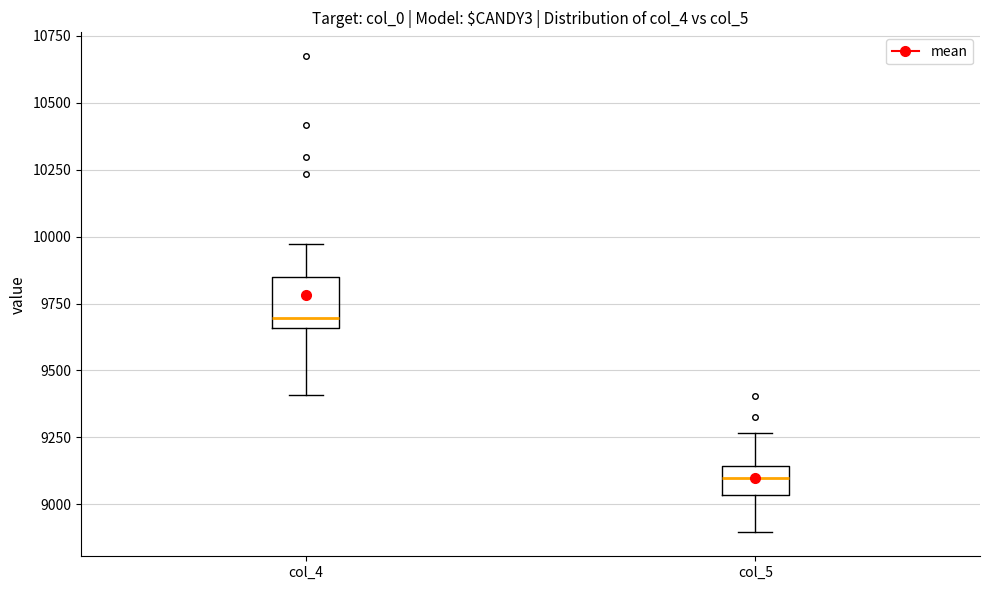

Which box has the highest median line?

col_4